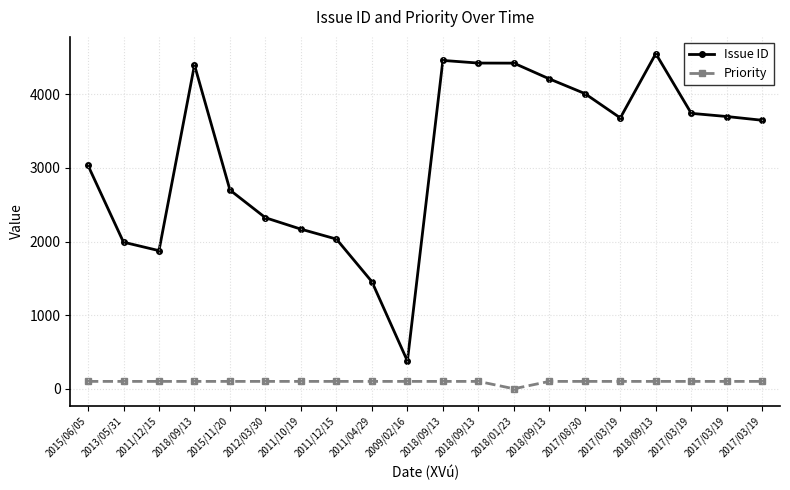

What is the sum of the Issue ID values at 2017/03/19 and 2018/09/13?

7856